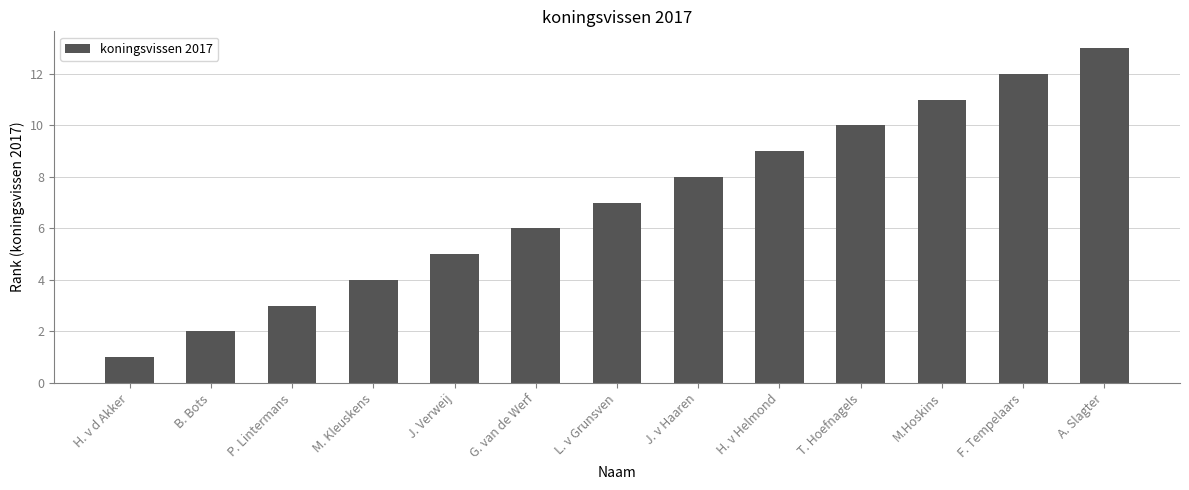

What is the change in value from F. Tempelaars to A. Slagter?

+1